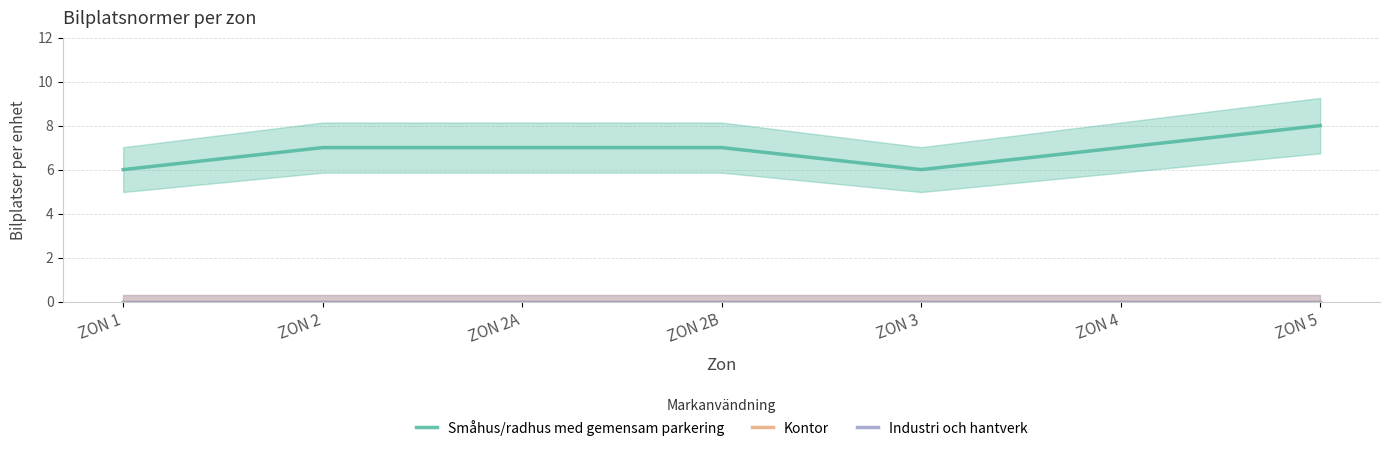

At how many categories does at least one series exceed 5?

7